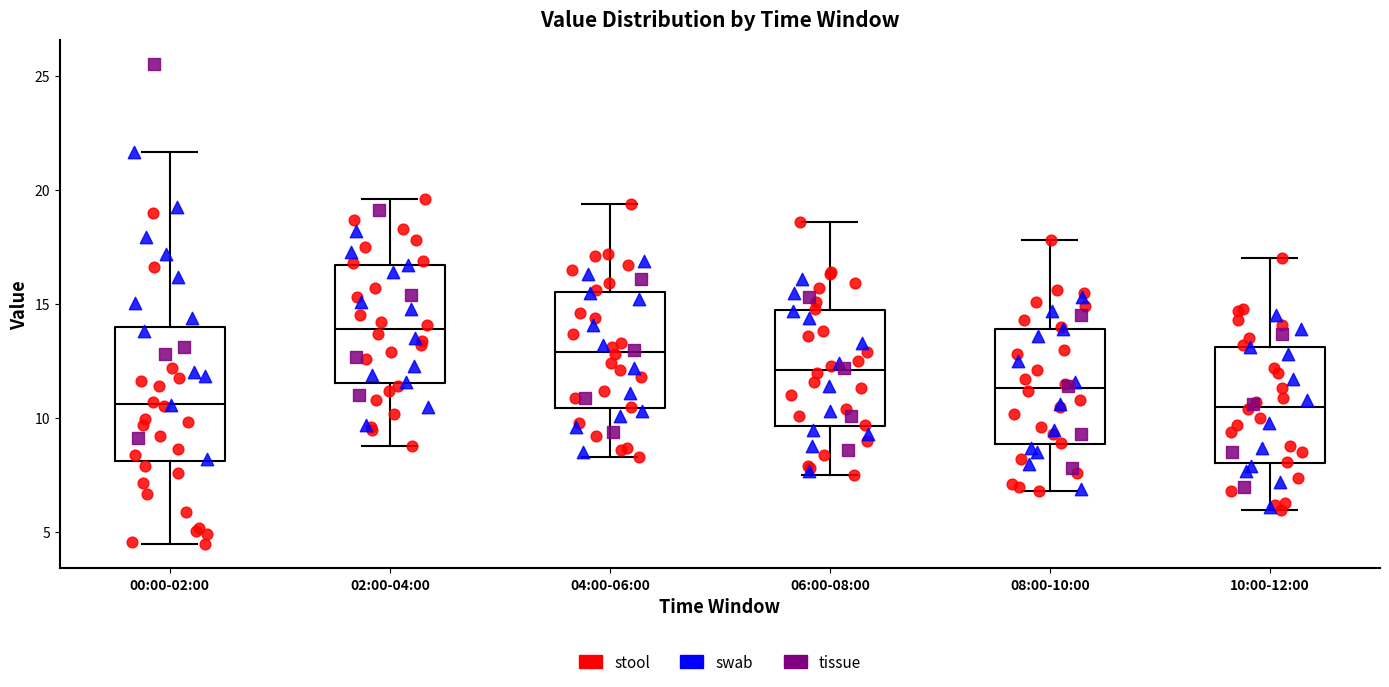

Comparing the boxes themselves (not the whiskers), which one is the tallest?

00:00-02:00